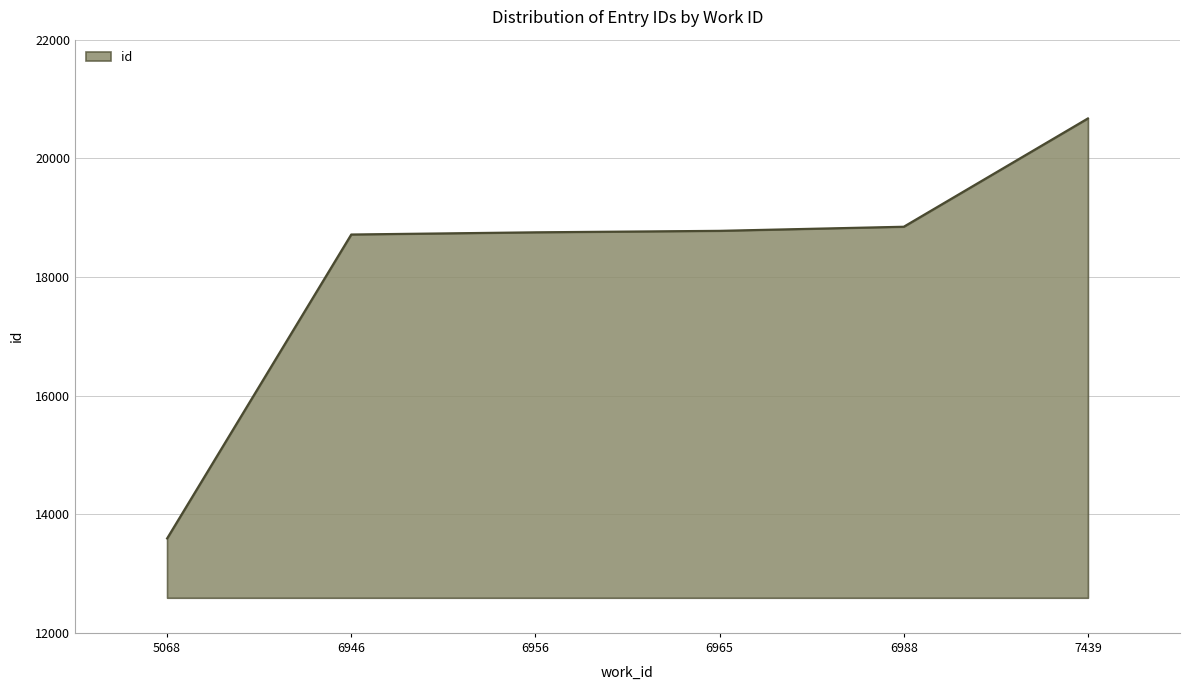

What is the difference between the values at 5068 and 7439?

7081